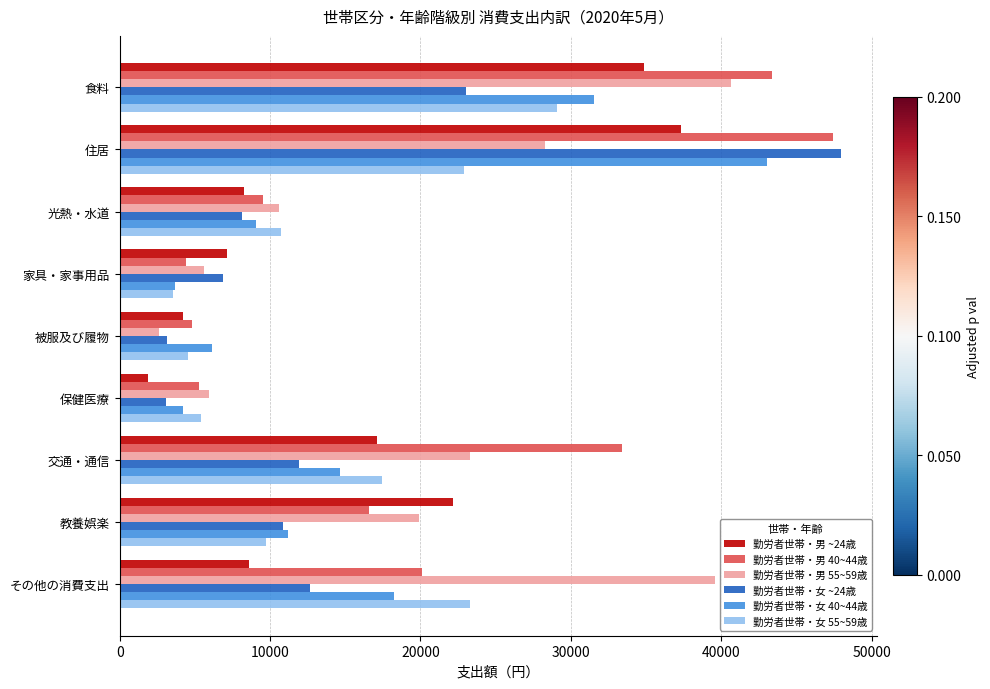

The value of 勤労者世帯・女 55~59歳 at 保健医療 is 5391. True or false?

True